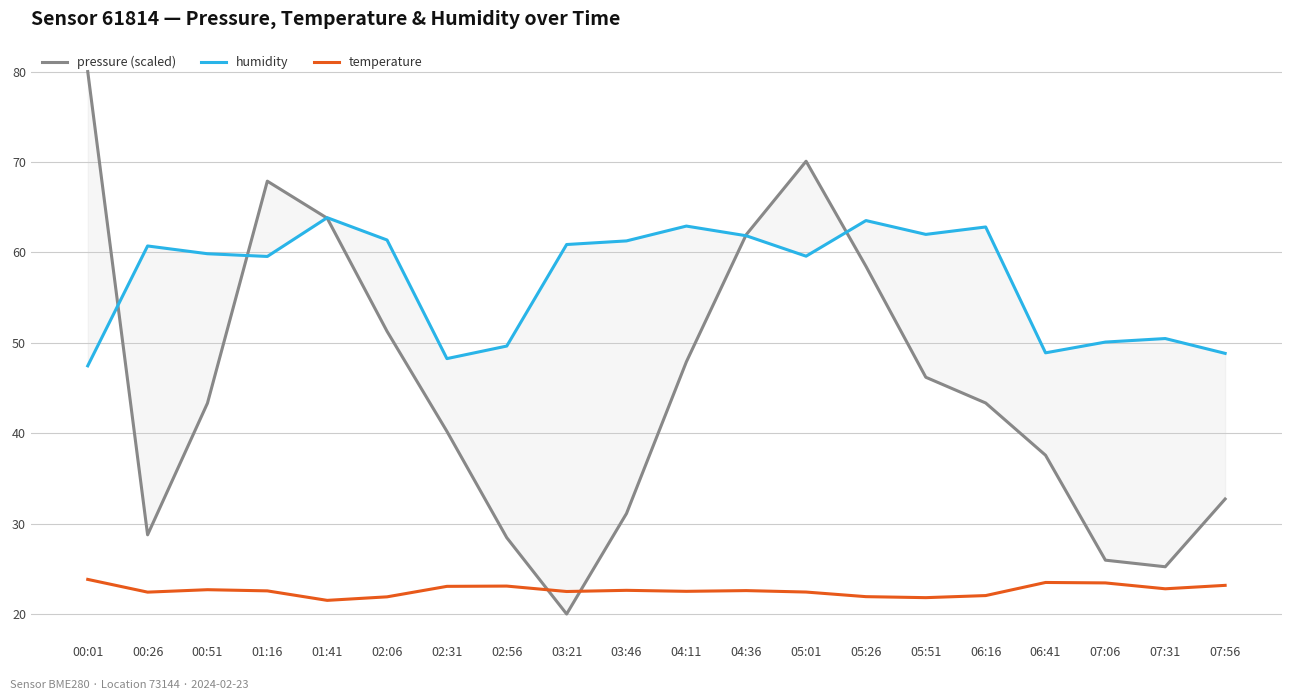

Rank the series by their average value, from lowest to highest.

temperature, pressure (scaled), humidity